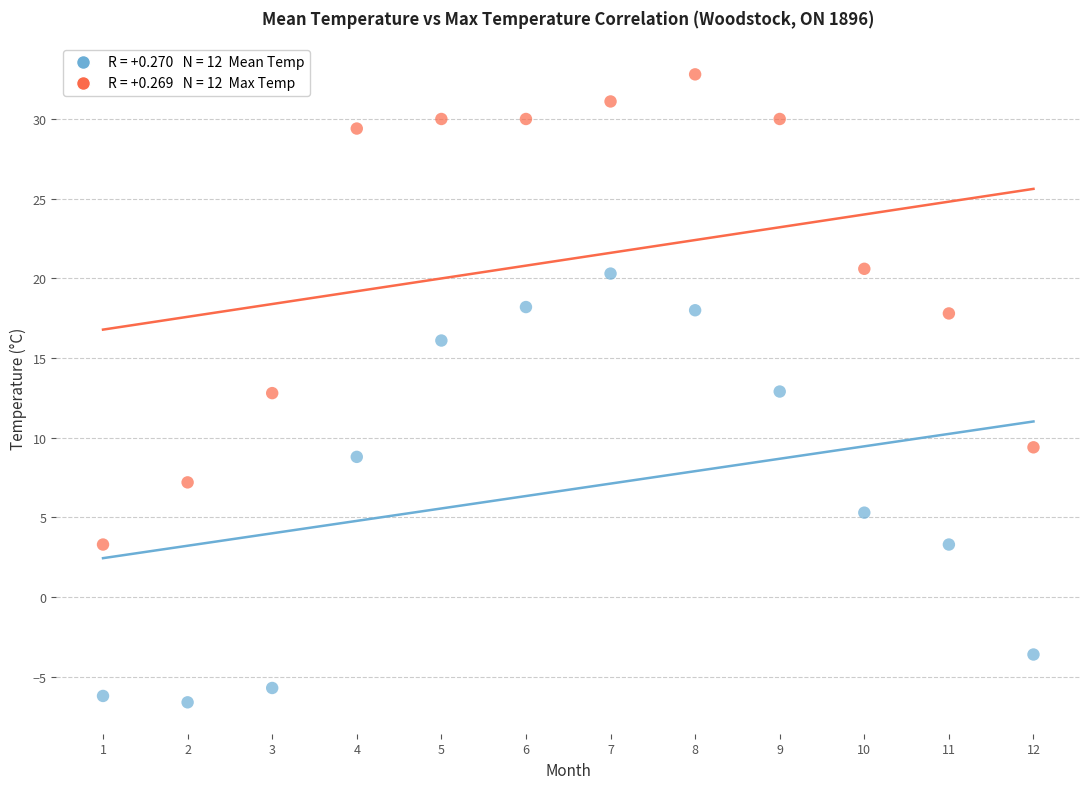

Across all data points, what is the range of X values (max minus min)?

11.0